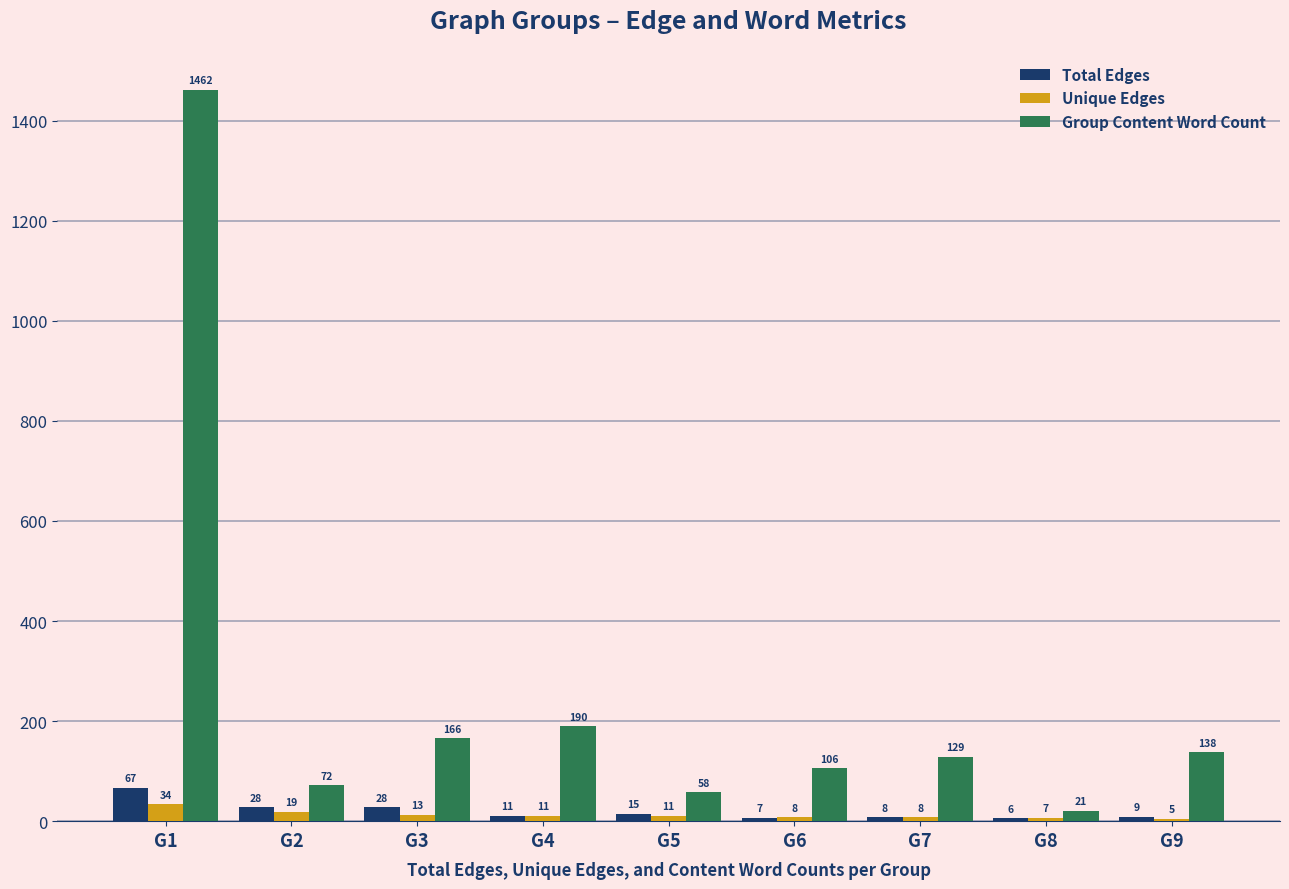

Reading right to left, what are all the values shown in this chart?

Total Edges: G9=9	G8=6	G7=8	G6=7	G5=15	G4=11	G3=28	G2=28	G1=67
Unique Edges: G9=5	G8=7	G7=8	G6=8	G5=11	G4=11	G3=13	G2=19	G1=34
Group Content Word Count: G9=138	G8=21	G7=129	G6=106	G5=58	G4=190	G3=166	G2=72	G1=1462